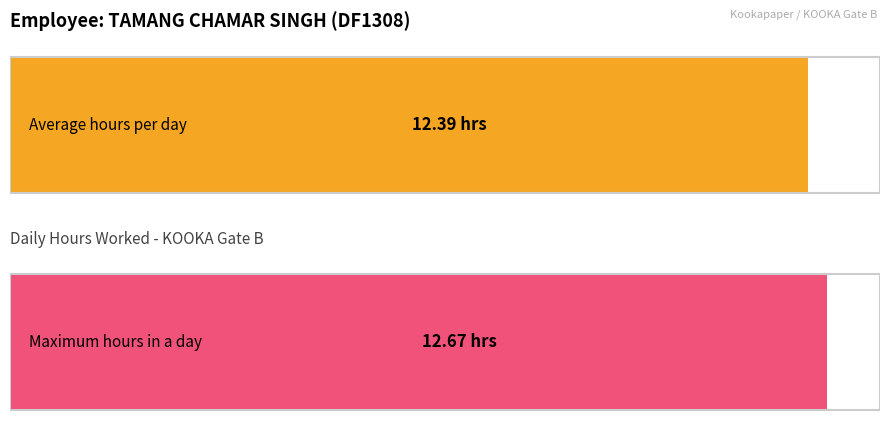

Is it true that the value at 14-Tue is 17.4?

False